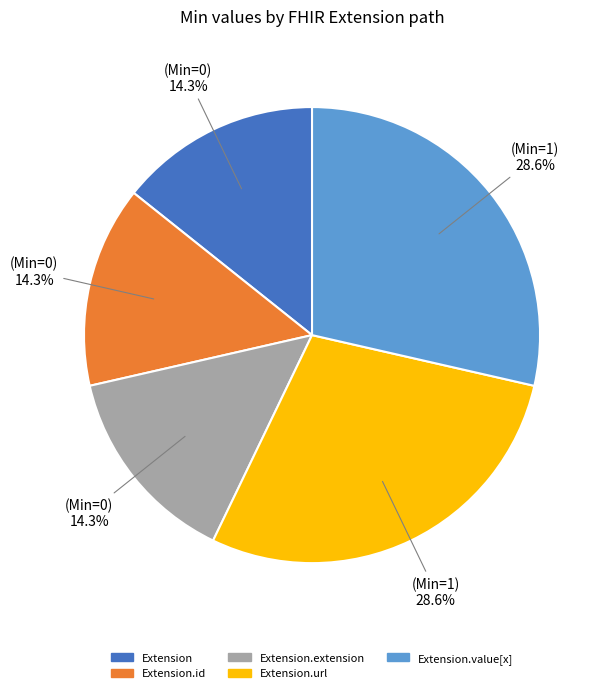

To the nearest percent, what is the average slice percentage?

20%